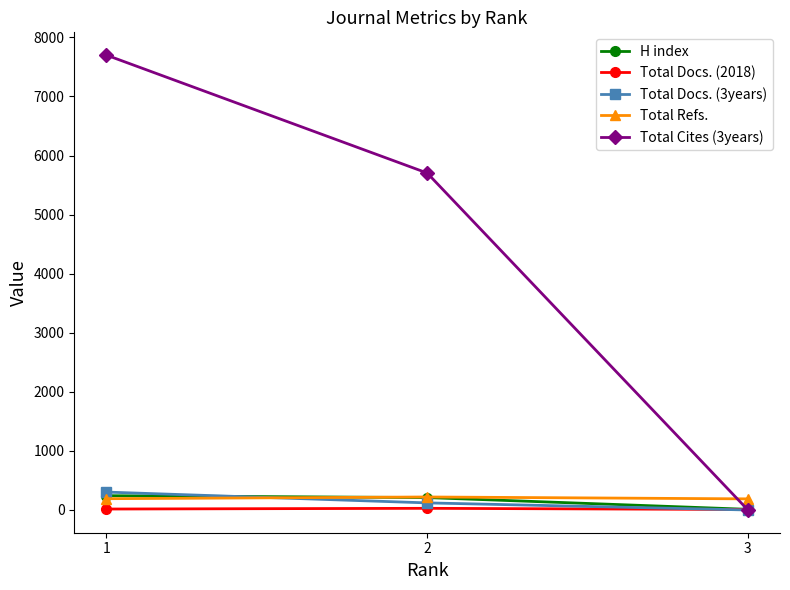

How many values in the H index series are below 210?

1